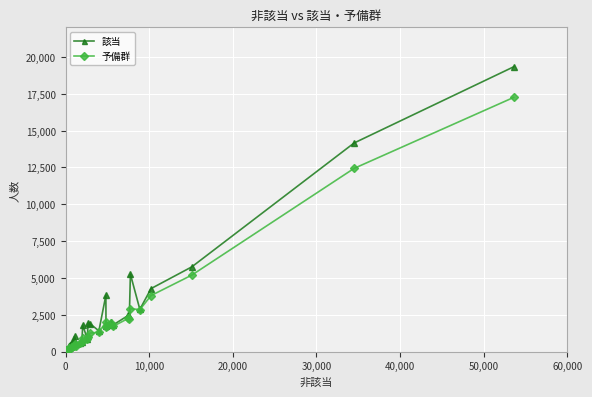

True or false: 該当 has more than 1 interior local peaks.

True